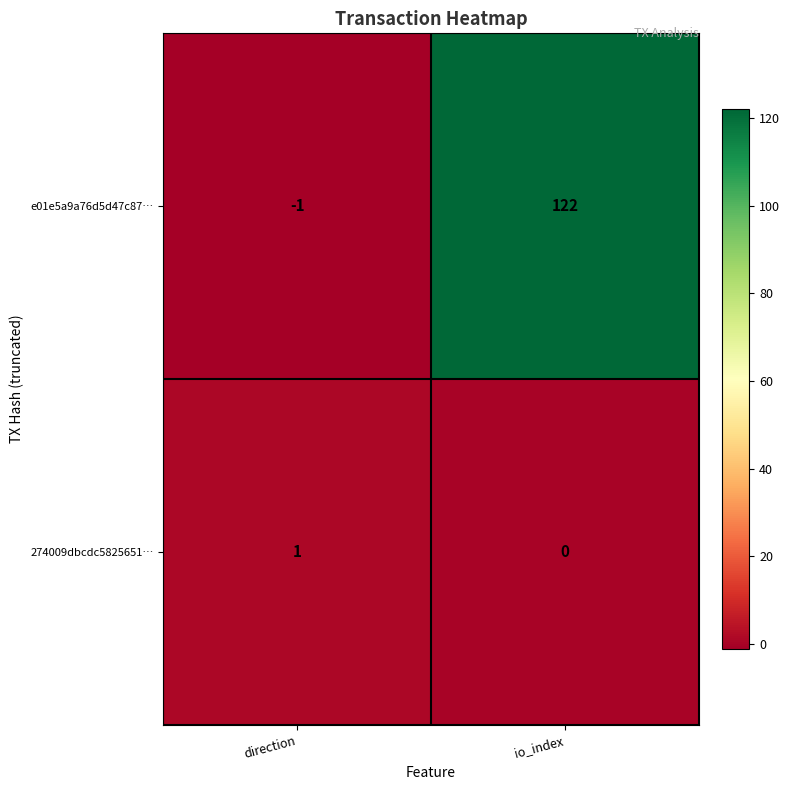

Is it true that 274009dbcdc5825651… equals -1 at io_index?

False